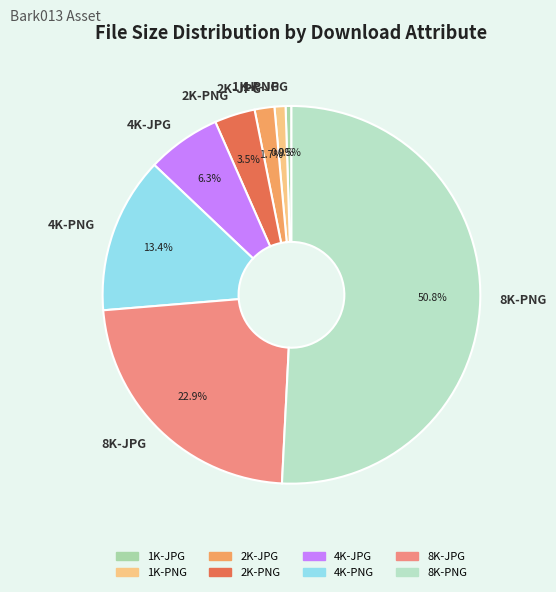

Is it true that 4K-PNG is 4% of the pie?

False